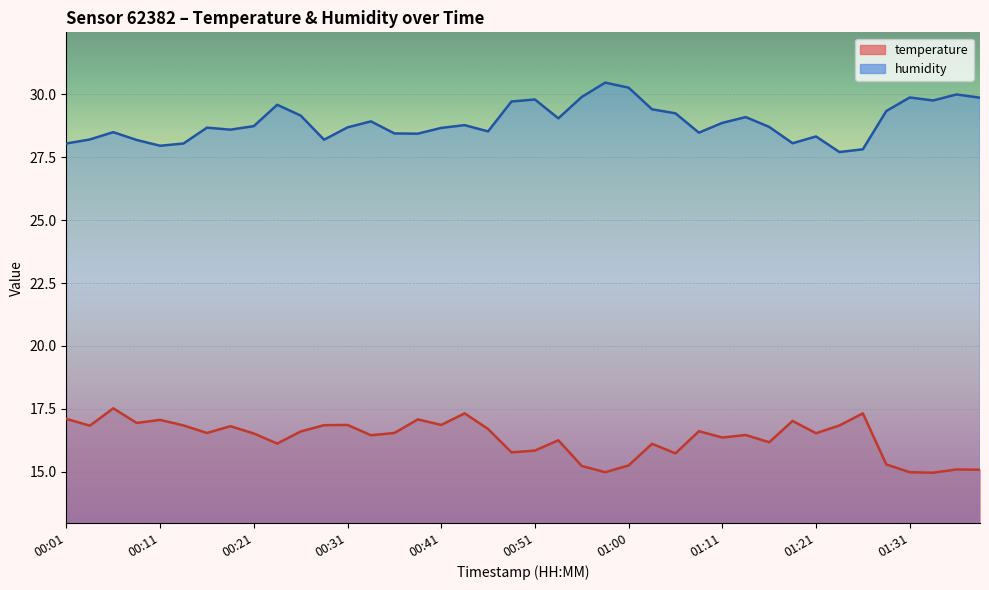

Count the number of categories in the chart.

40